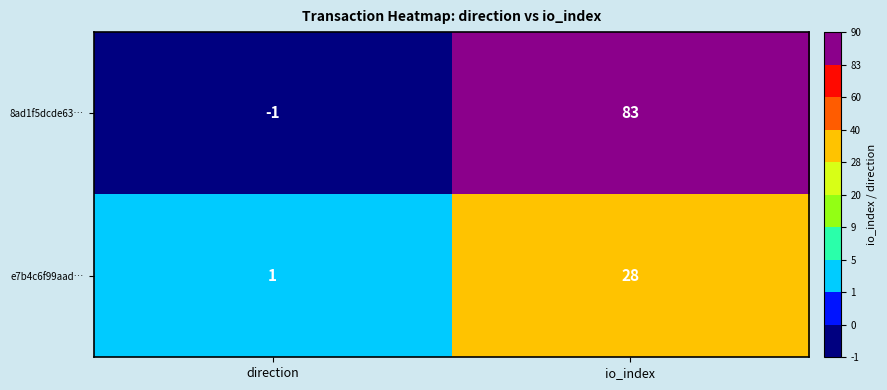

What is the spread (max minus min) of values at io_index?

55